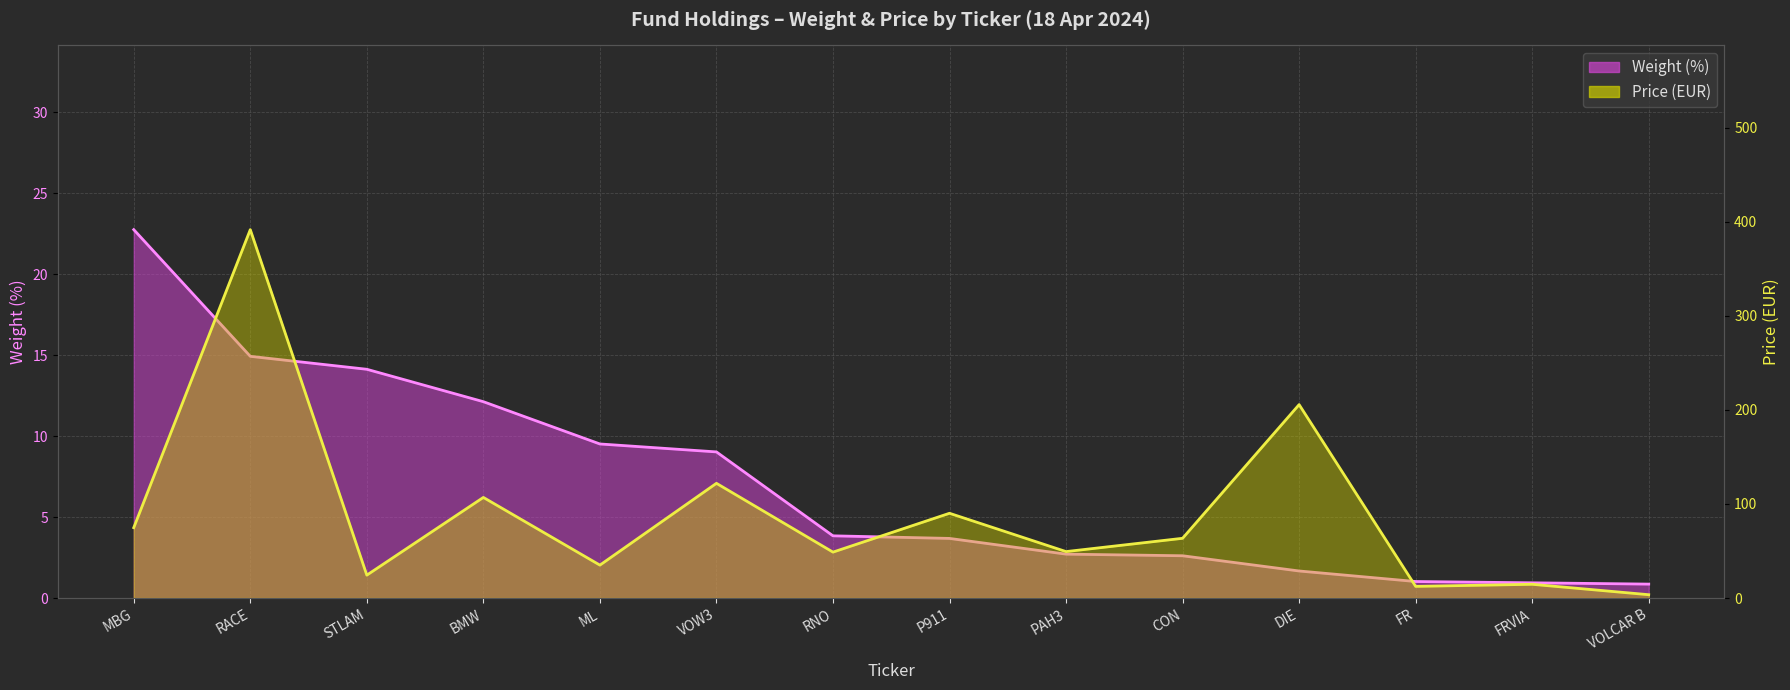

True or false: Weight (%) has a value of 4.1 at ML.

False